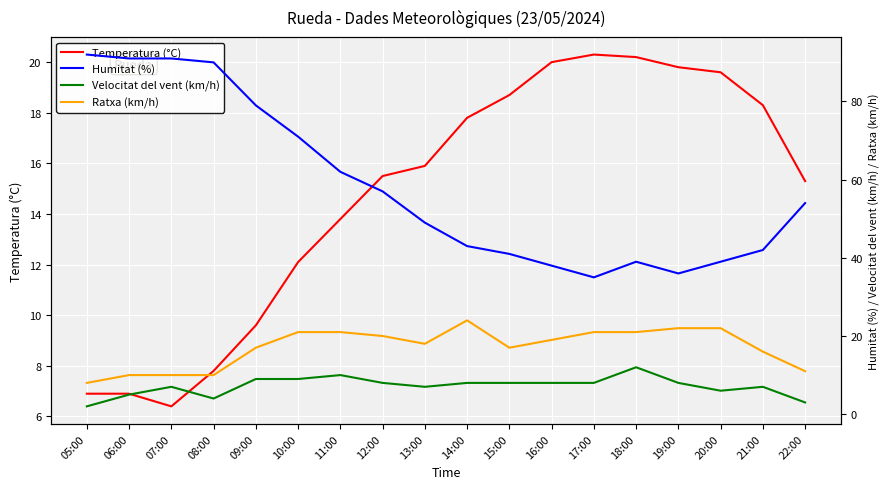

True or false: Humitat (%) and Temperatura (°C) cross at least once.

False